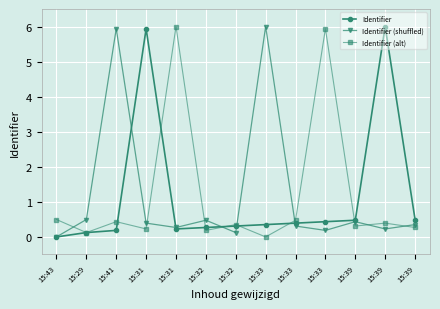

How many intersections are there between Identifier (shuffled) and Identifier?

5